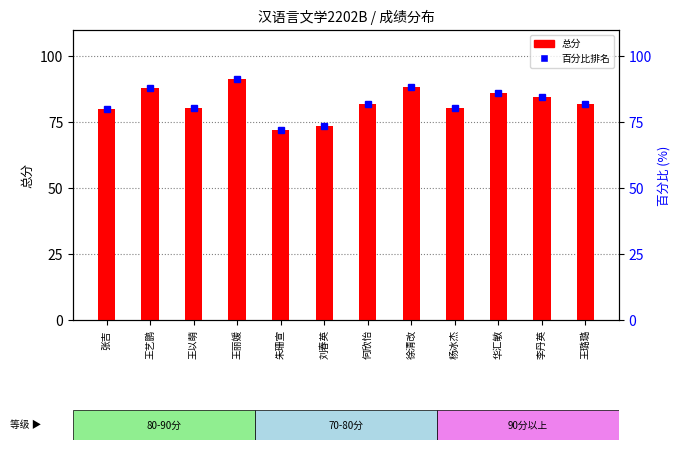

What is the minimum value for 百分比排名?

72.0